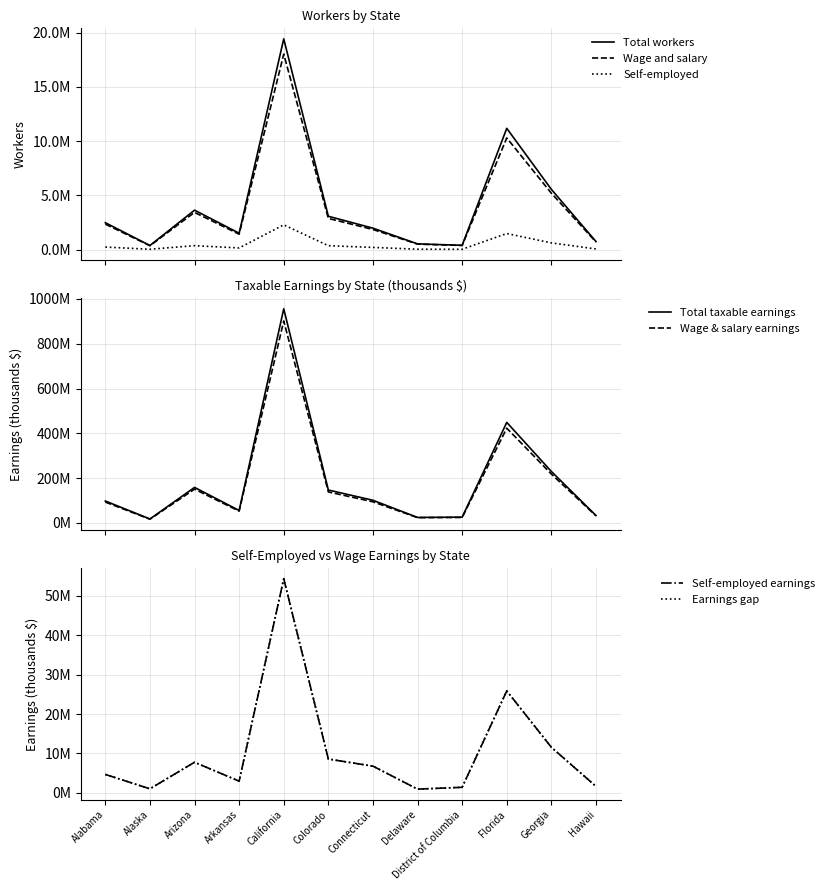

Where is the first local minimum for Total taxable earnings (thousands)?

Alaska